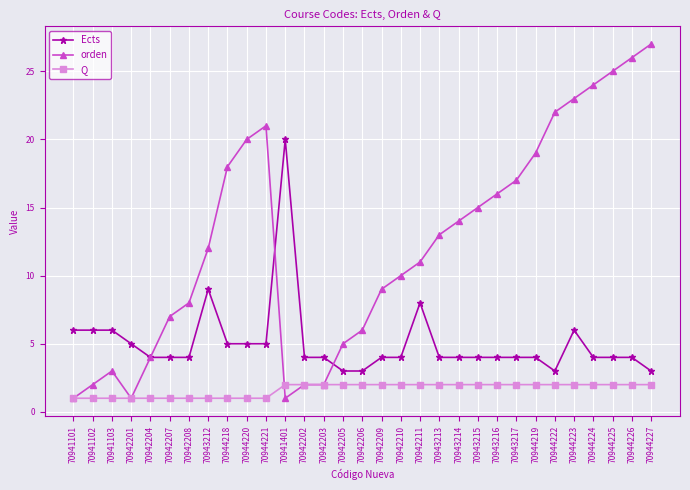

Is it true that Q equals 3 at 70943215?

False